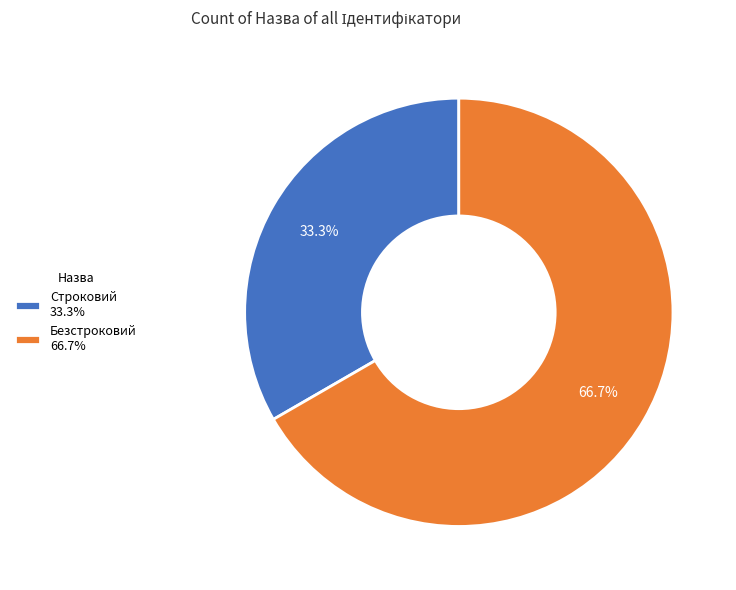

Which slice represents more than half of the pie?

Безстроковий